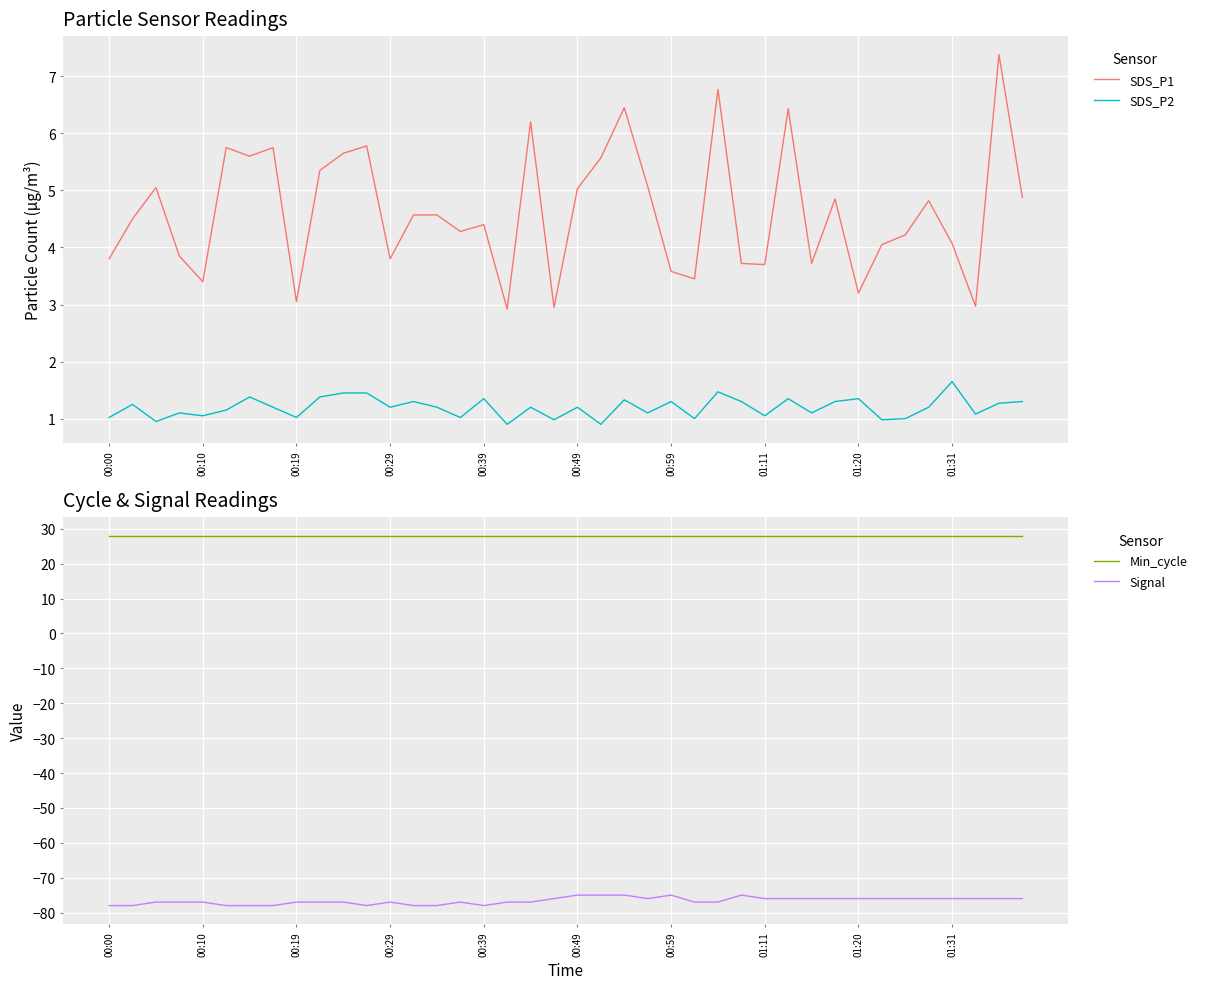

True or false: Min_cycle and SDS_P2 cross at least once.

False